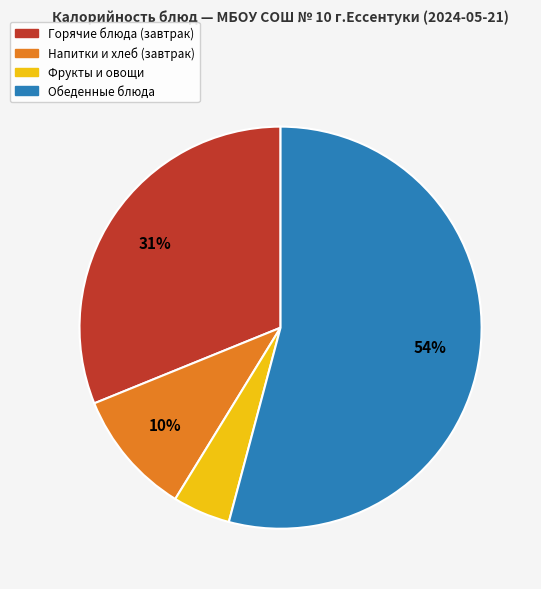

To the nearest percent, what is the average slice percentage?

25%